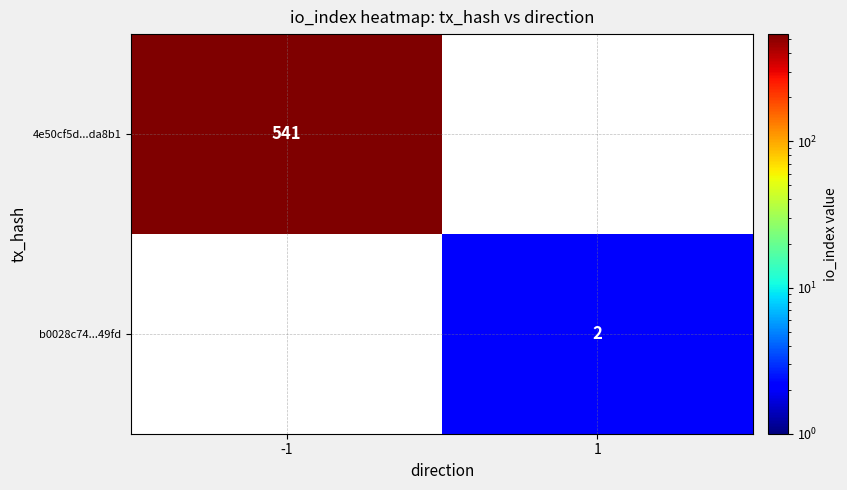

True or false: b0028c74...49fd has a value of 2 at 1.

True